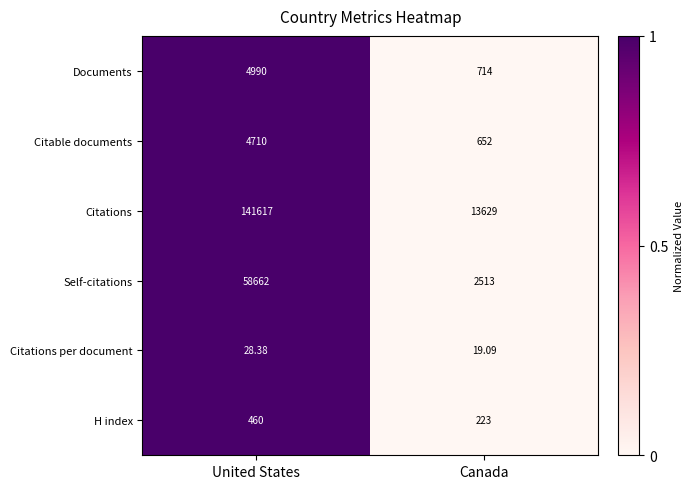

Which category has the highest value in the Self-citations series?

United States